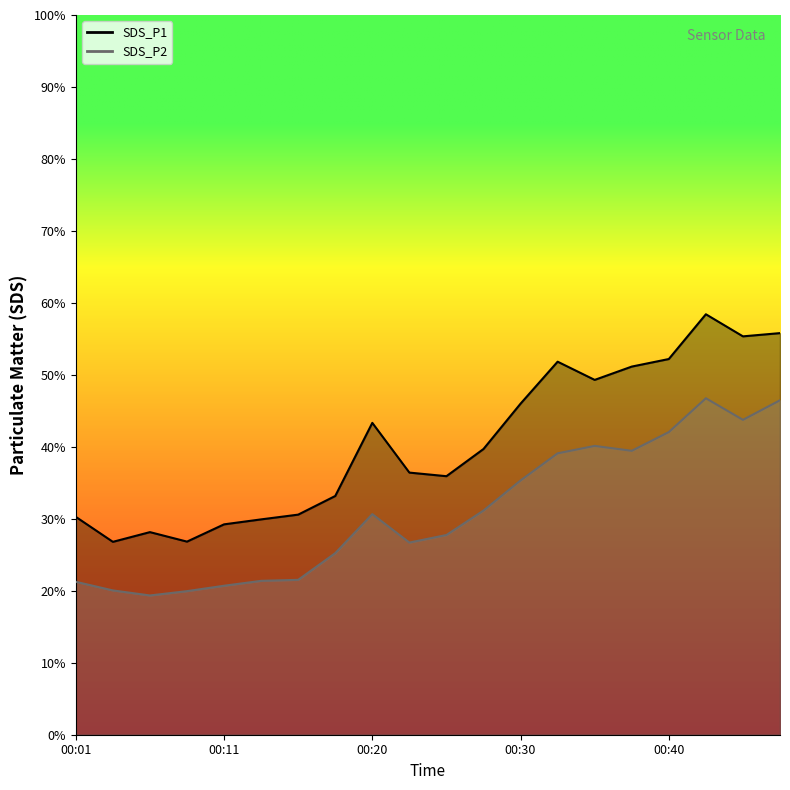

Is the value of SDS_P1 at 00:03 greater than the value of SDS_P2 at 00:47?

No